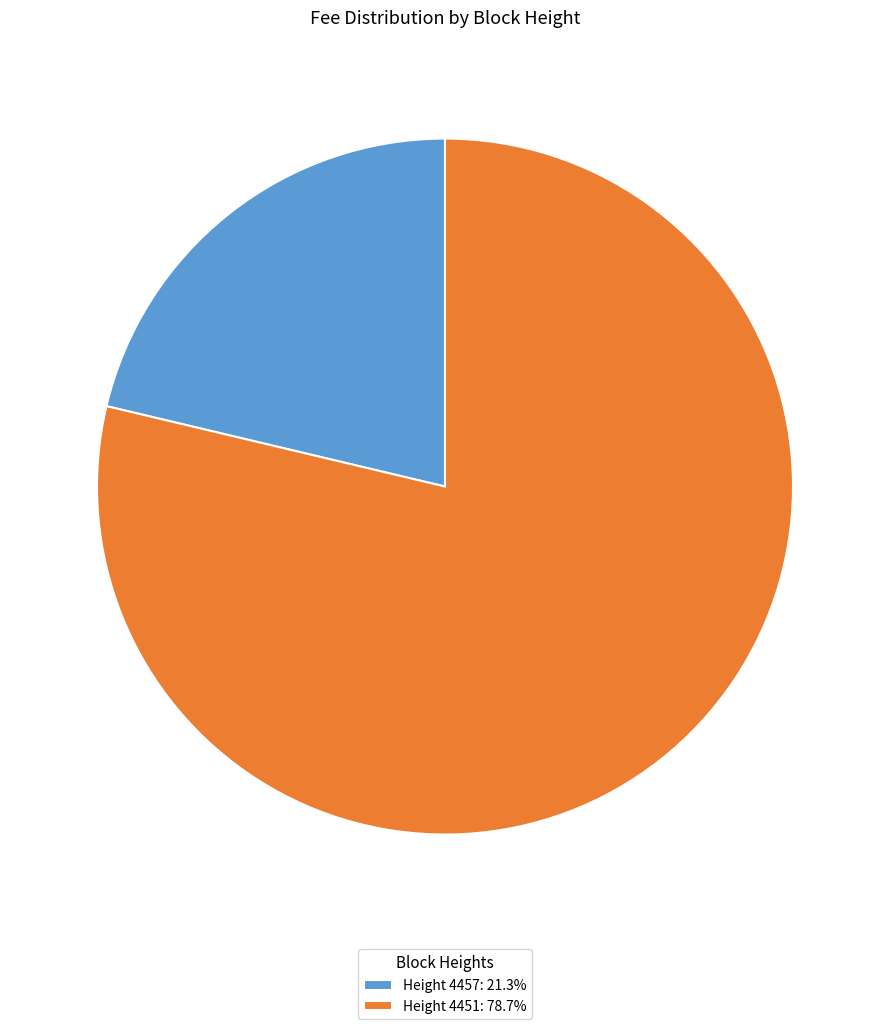

What is the ratio of the value at Height 4457: 21.3% to the value at Height 4451: 78.7%?

0.3